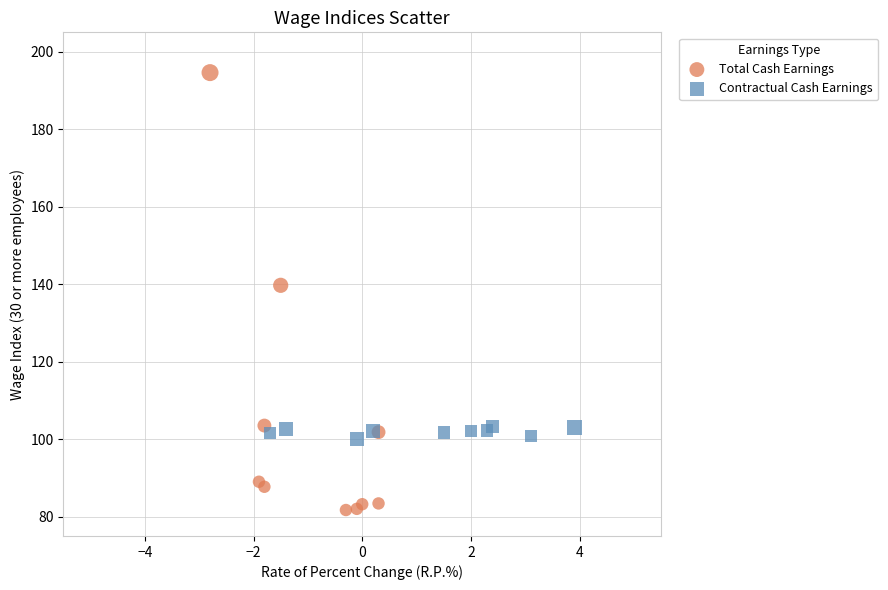

Which series contains the lowest Y value?

Total Cash Earnings